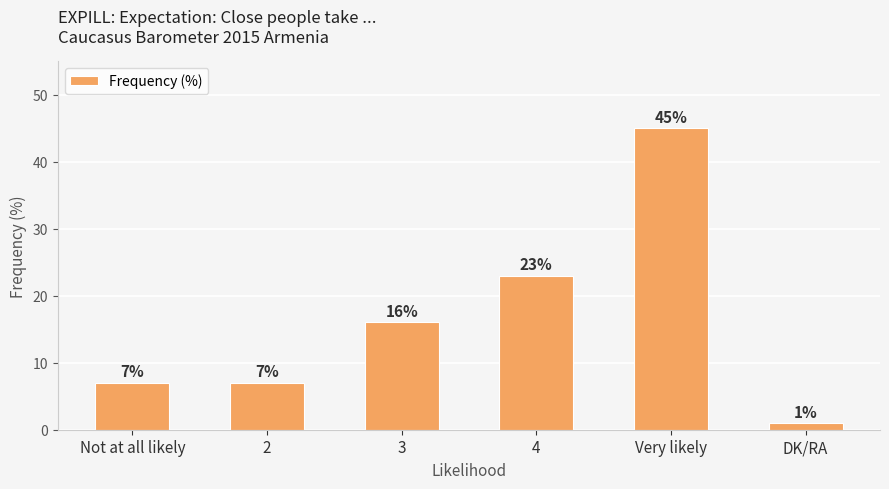

The value at Very likely is 45. True or false?

True